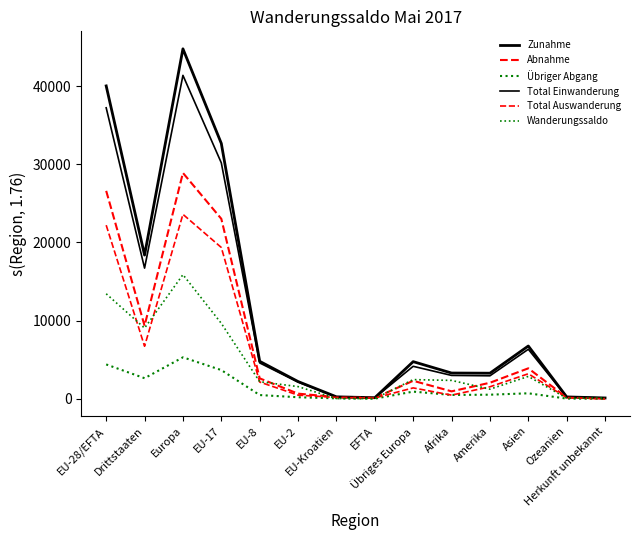

Which series has the largest range (max minus min)?

Zunahme